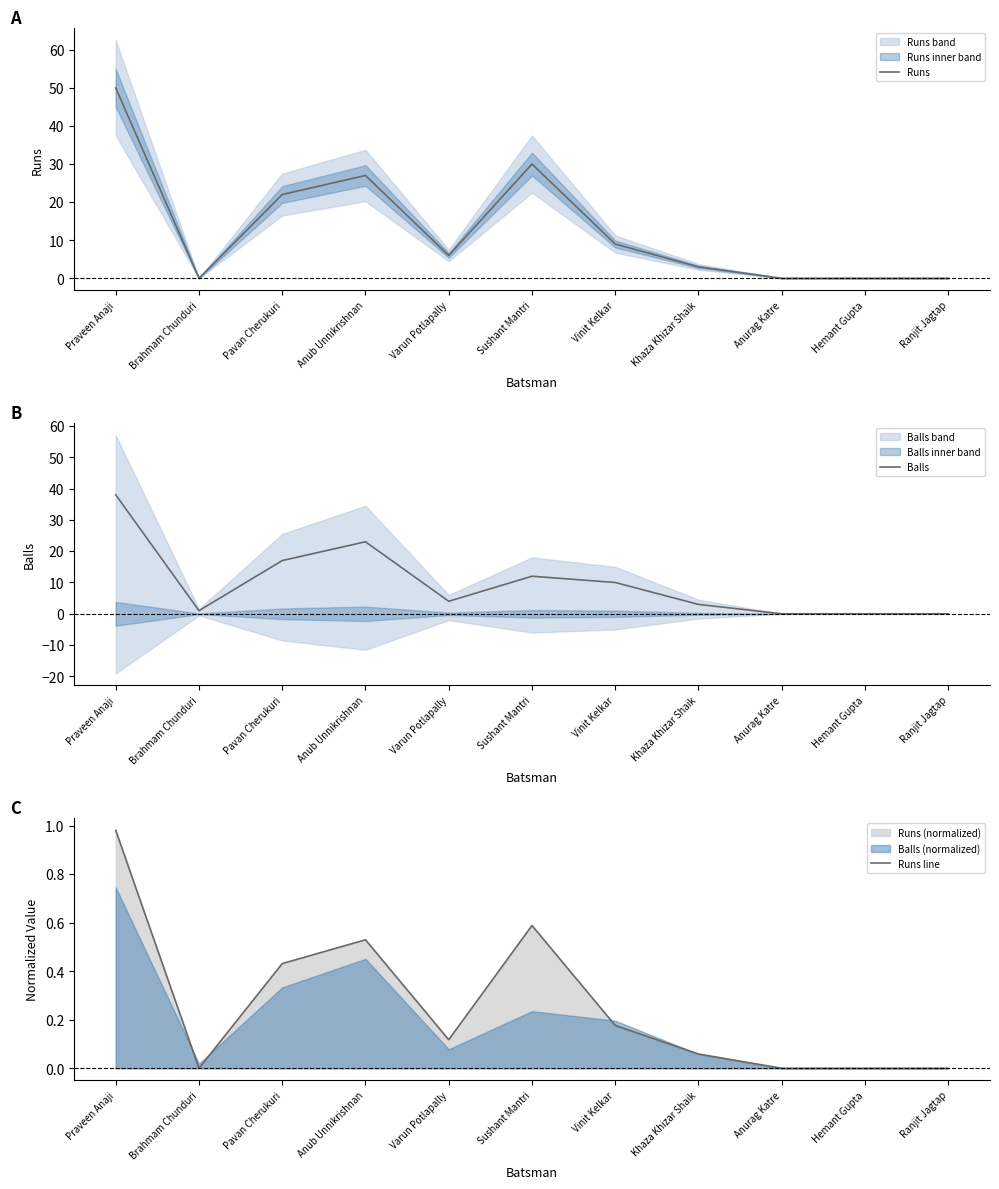

Where is Balls nearest to the value 19?

Pavan Cherukuri